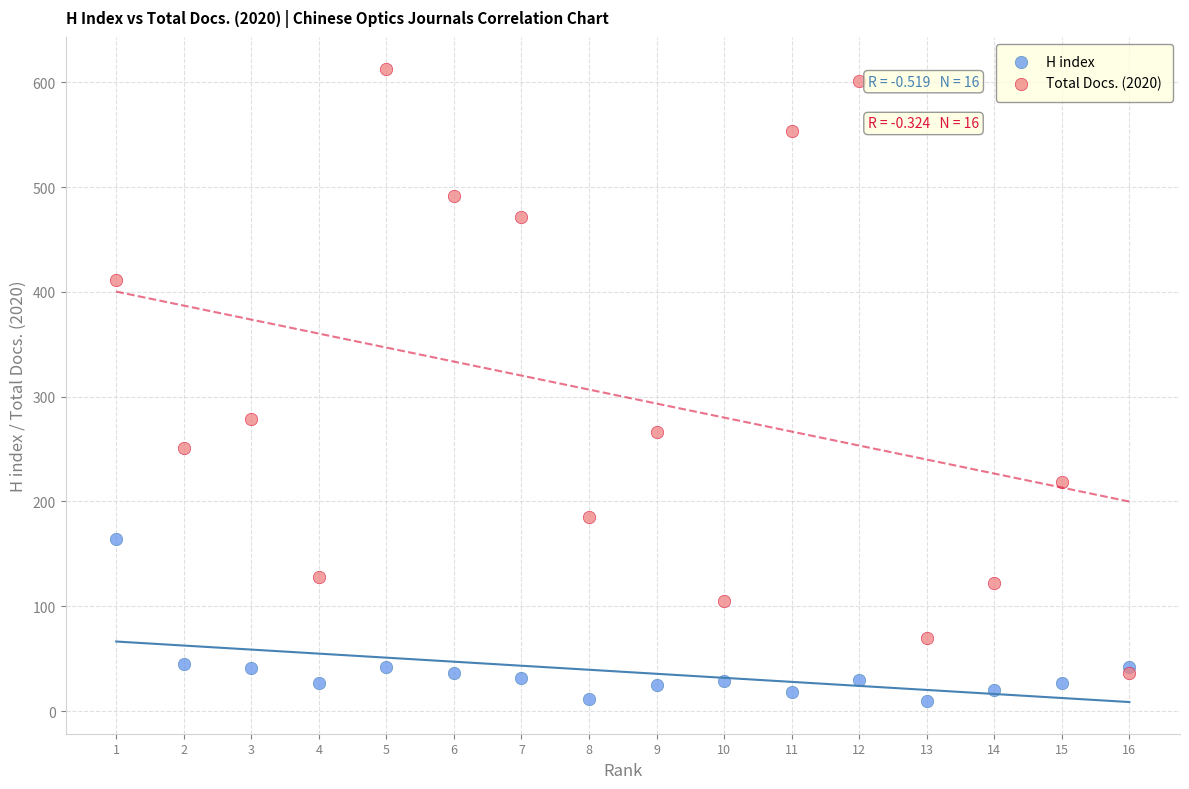

In the Total Docs. (2020) series, what Y value is closest to 324?

279